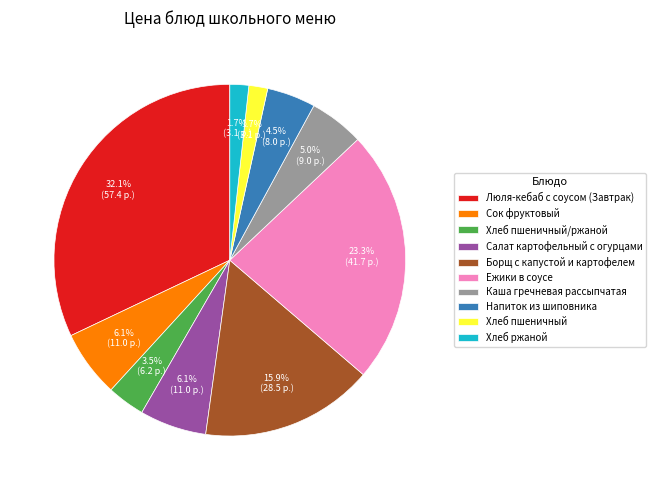

To the nearest percent, what is the difference between the Люля-кебаб с соусом (Завтрак) and Хлеб пшеничный slice percentages?

30%